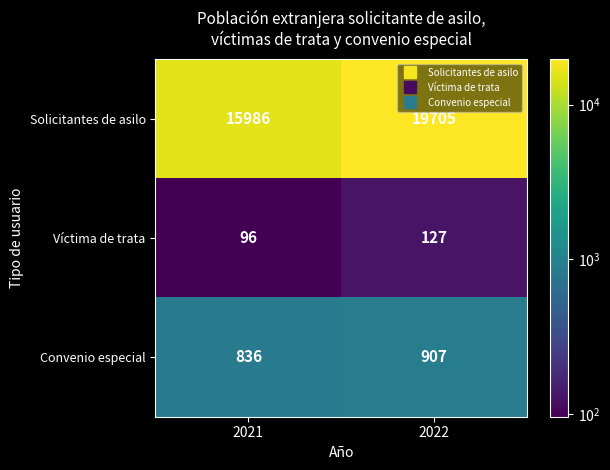

Which label corresponds to the largest value in the chart?

2022